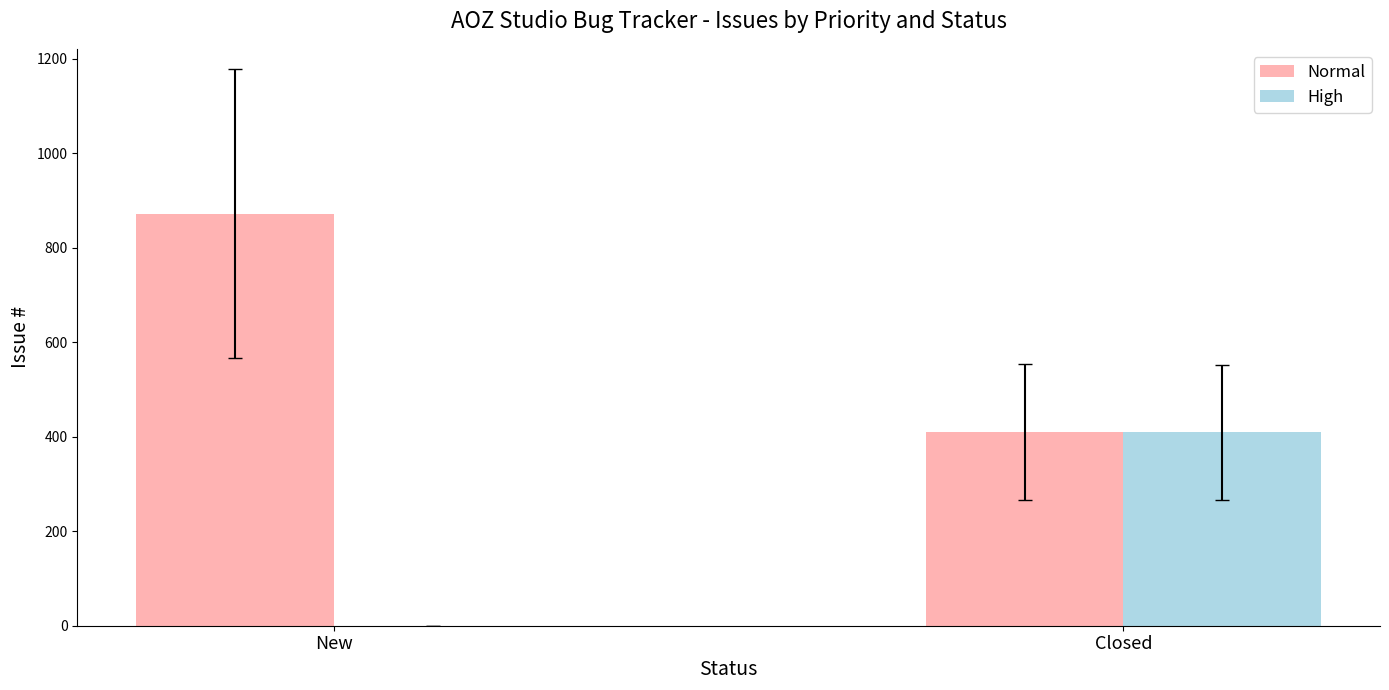

Count the Normal values in the range 410 to 872.

2